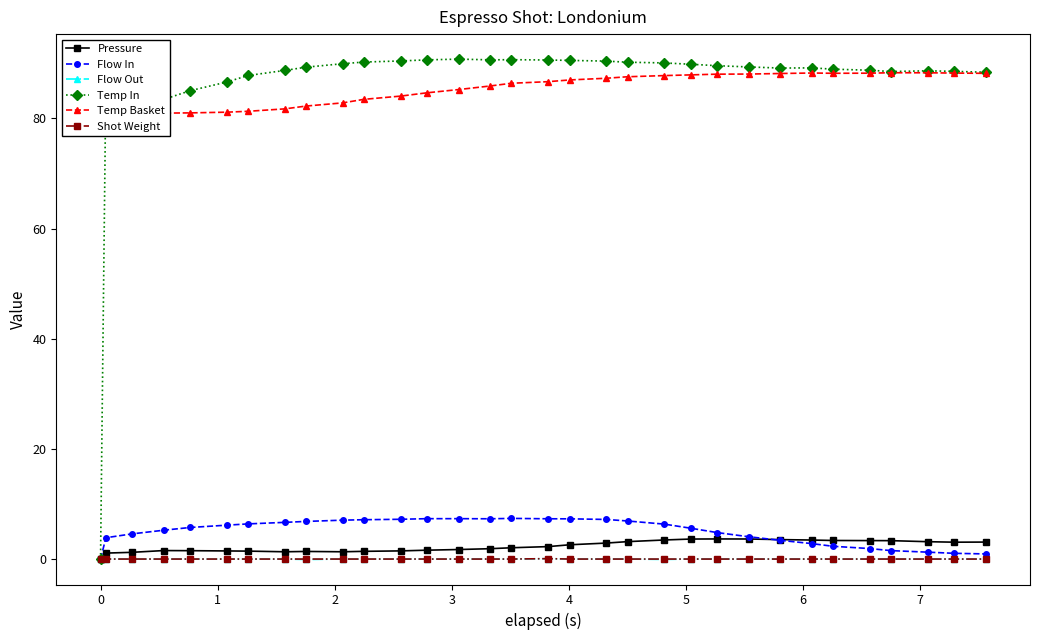

What is the value of the Pressure point at the 32nd from the left?

3.1